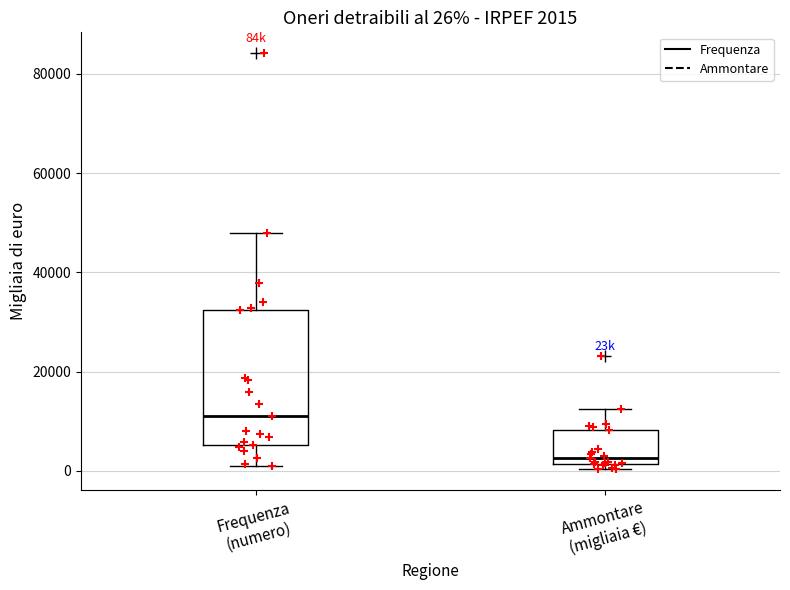

Which box is the tallest, from its lower edge to its upper edge?

Frequenza (numero)